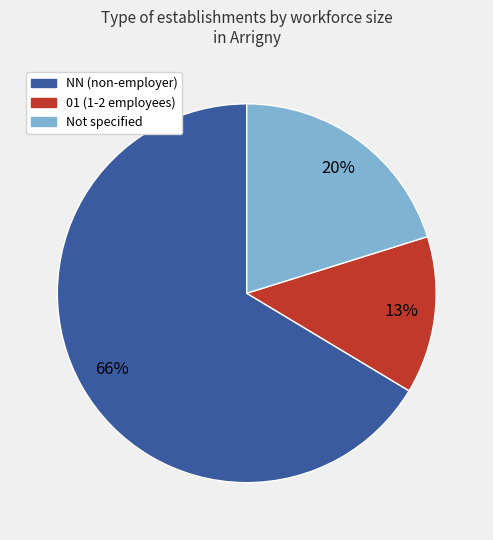

How many segments does this pie chart have?

3